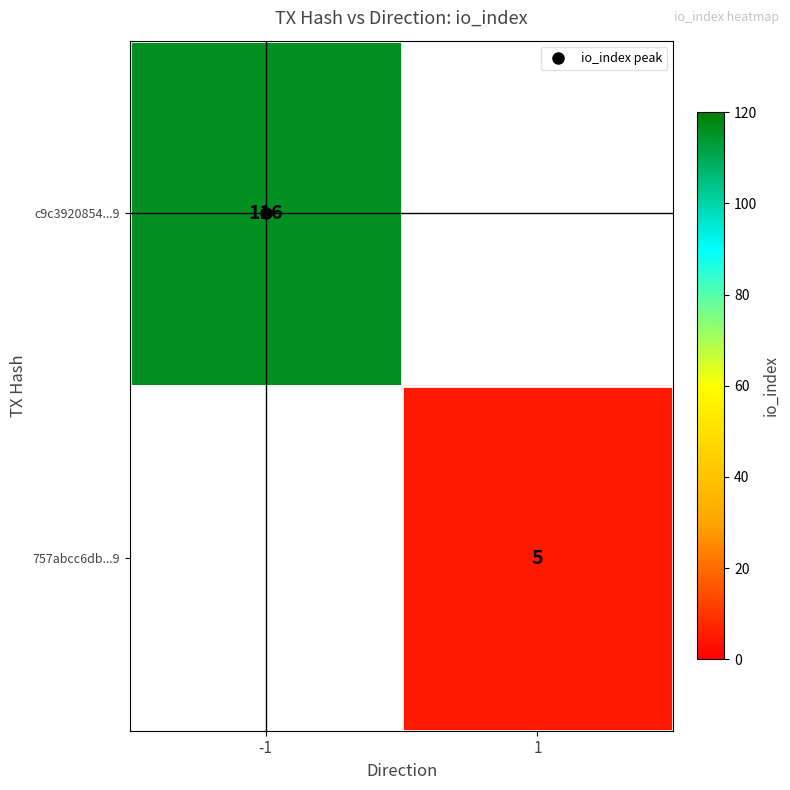

What is the sum of all 757abcc6db...9 values?

5